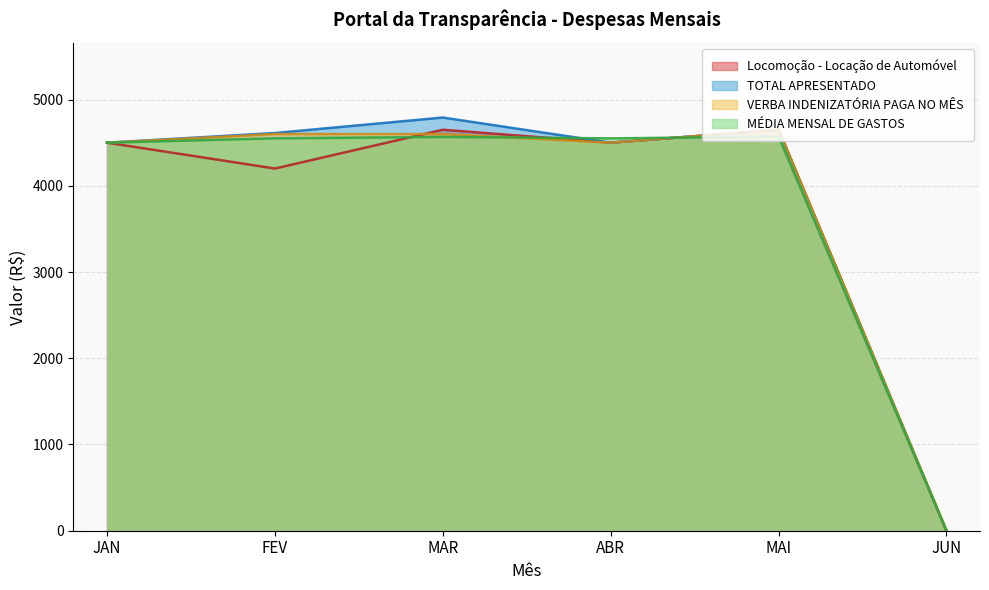

Where is the first local minimum for VERBA INDENIZATÓRIA PAGA NO MÊS?

ABR